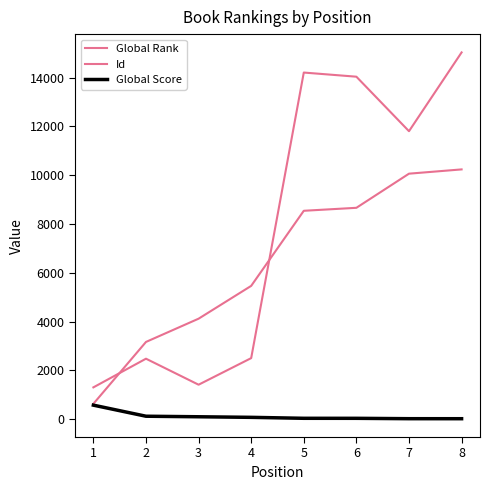

Rank the series by their average value, from lowest to highest.

Global Score, Global Rank, Id